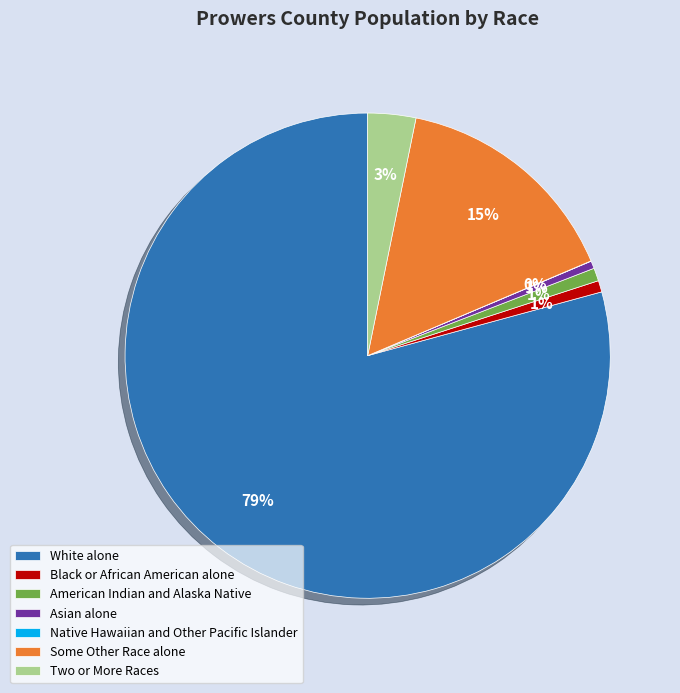

To the nearest percent, what portion does Black or African American alone represent?

1%